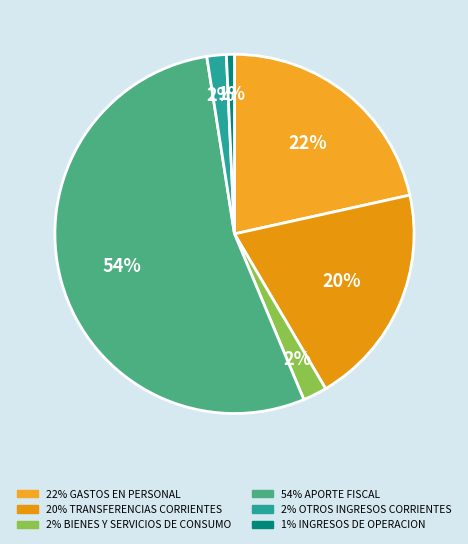

Which slice is the smallest?

INGRESOS DE OPERACION